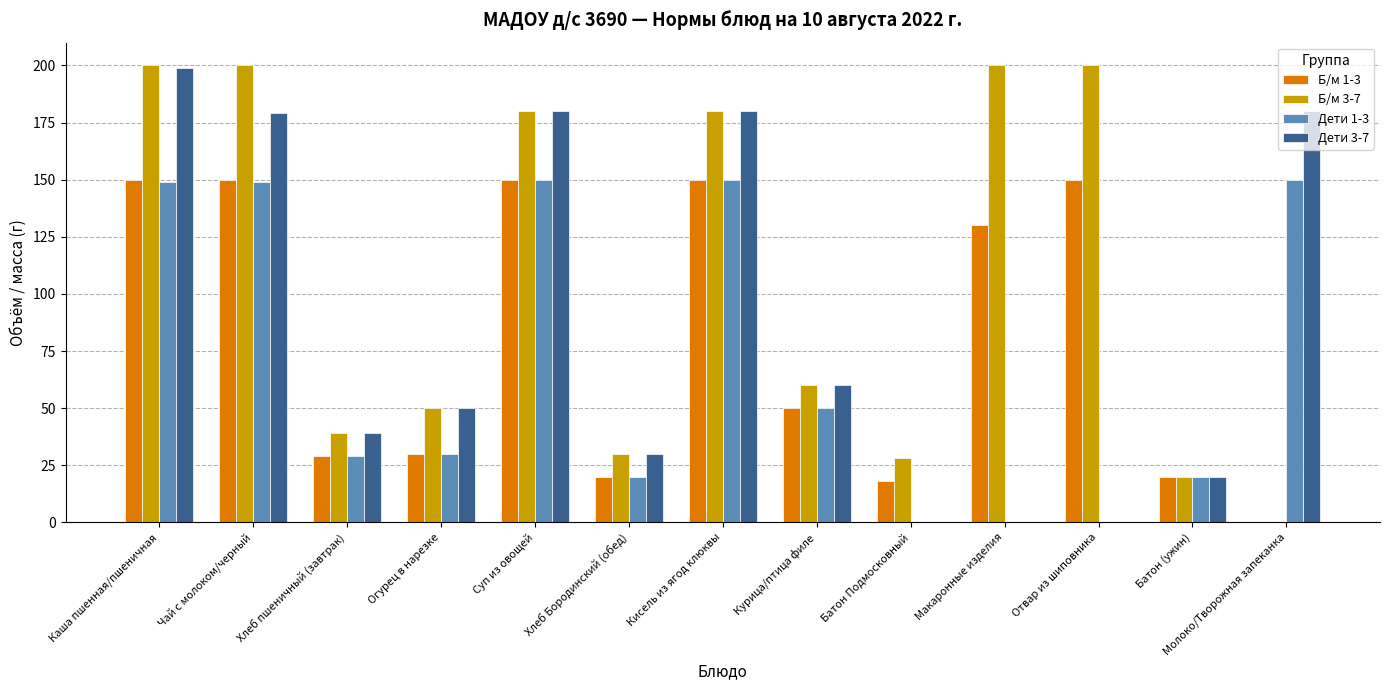

The value of Б/м 1-3 at Суп из овощей is 150. True or false?

True